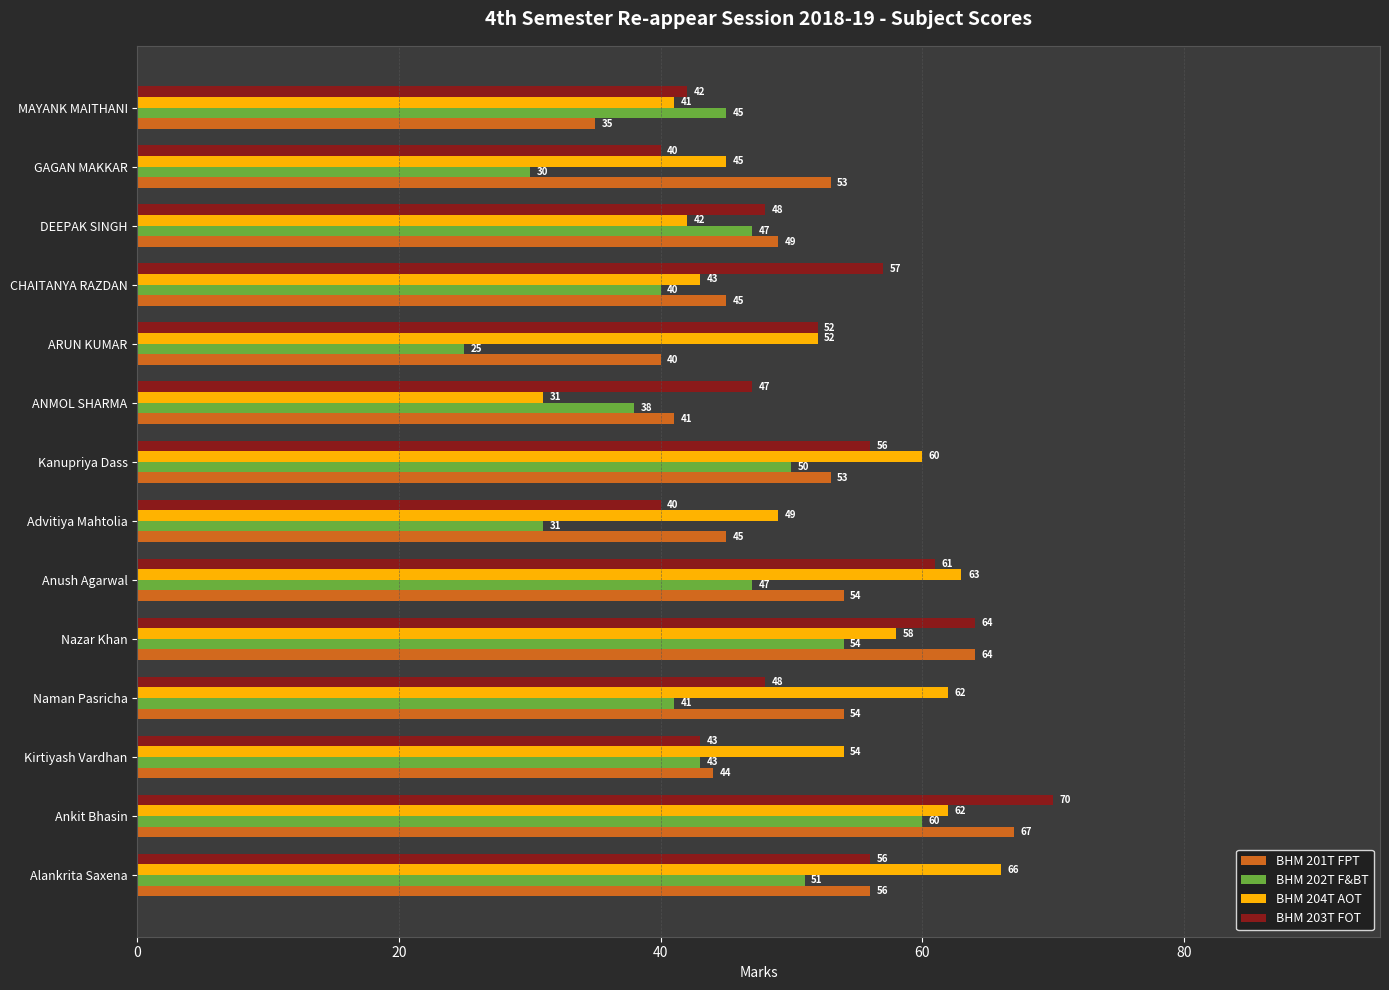

What is the difference between the highest and lowest values at DEEPAK SINGH?

7